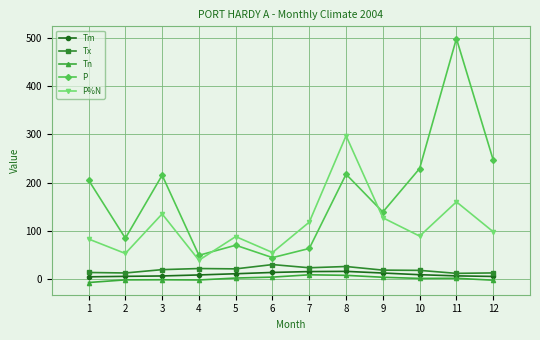

What is the difference between the highest and lowest values at 10?

227.8